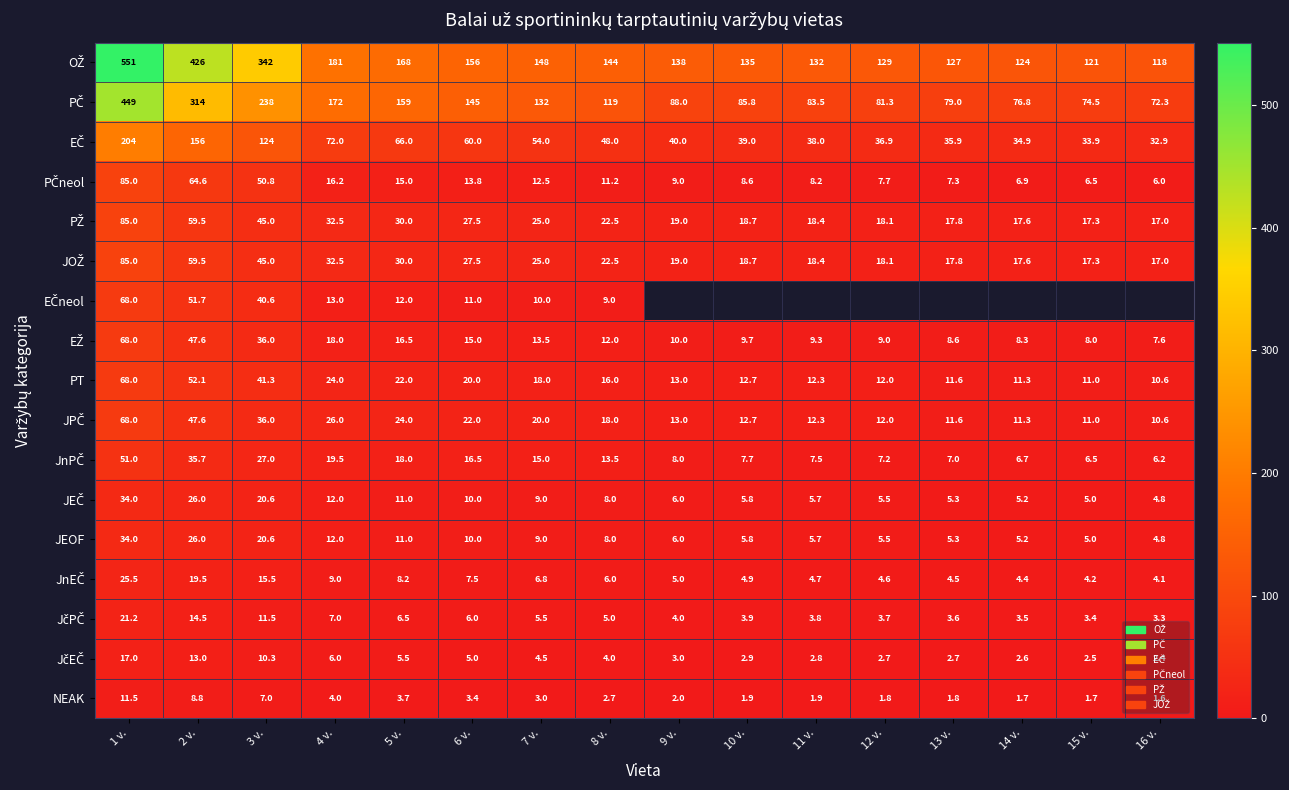

What is the spread (max minus min) of values at 1 v.?

539.5